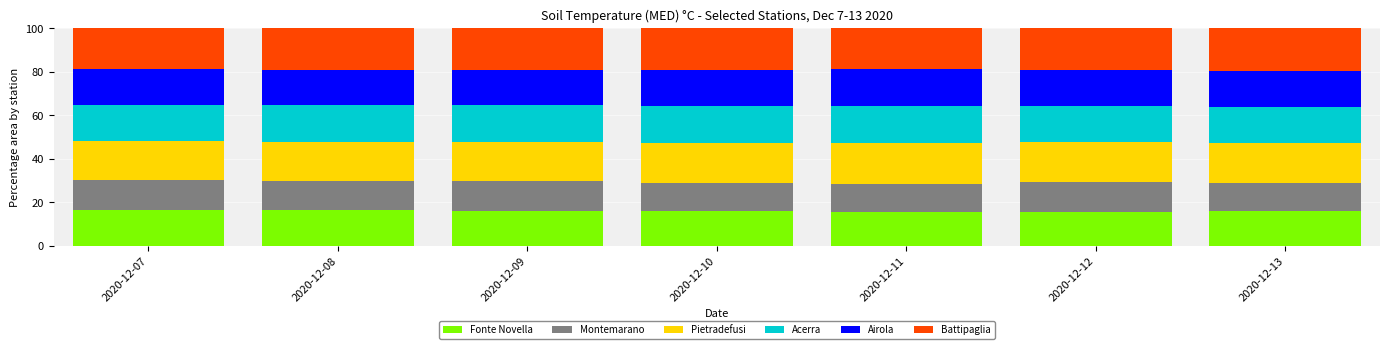

The value of Fonte Novella at 2020-12-12 is 8.1. True or false?

False